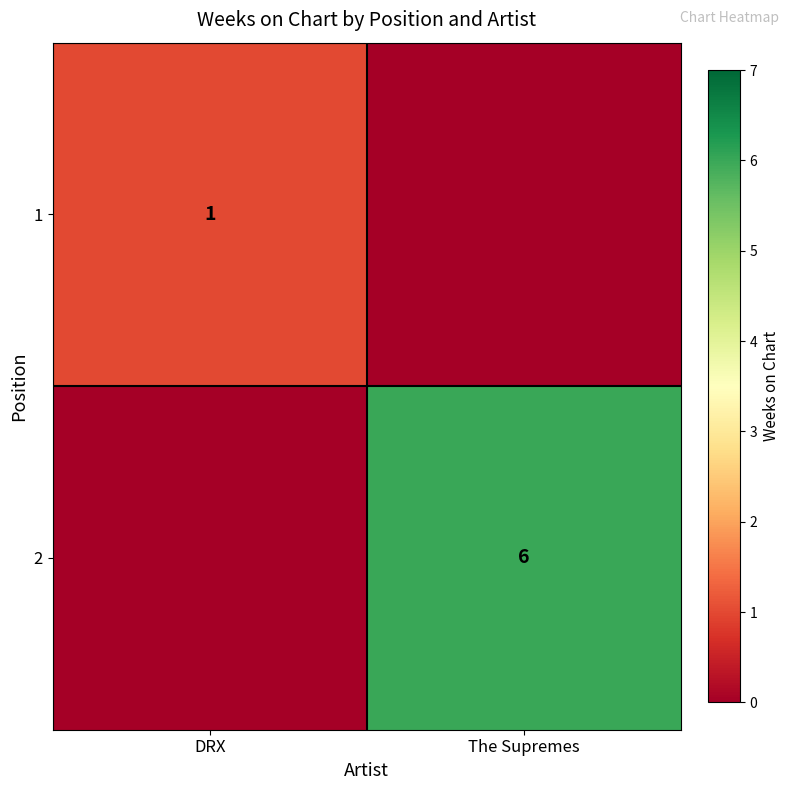

Which label corresponds to the largest value in the chart?

The Supremes